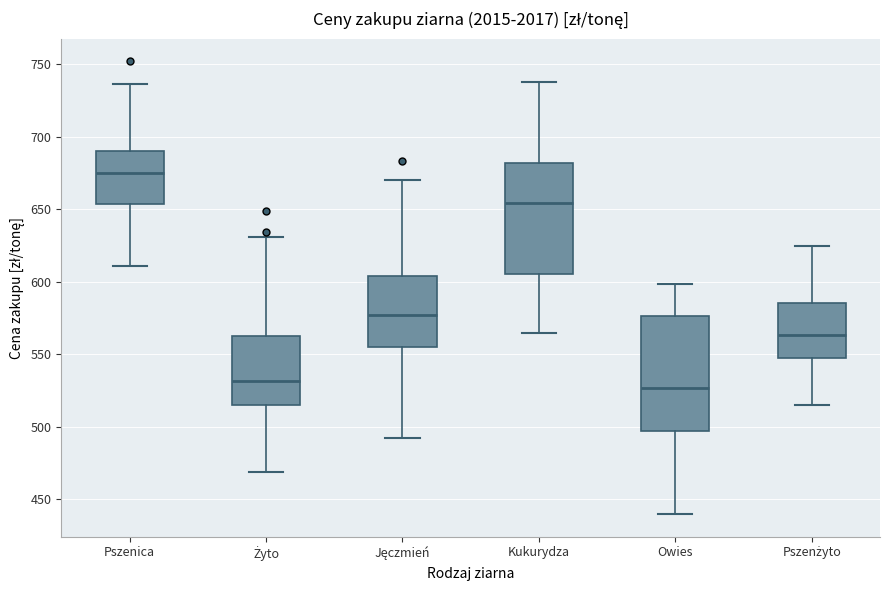

Reading left to right, transcribe this box plot: for each box, give where its median line is, the range the box spans, and where its two whiskers end, as read against the y-axis. The values are not printed on the chart, so give them approximately, as read against the axis.

Pszenica: median 675, box 655 to 690, whiskers 610 to 735
Żyto: median 530, box 515 to 560, whiskers 470 to 630
Jęczmień: median 575, box 555 to 605, whiskers 490 to 670
Kukurydza: median 655, box 605 to 680, whiskers 565 to 740
Owies: median 525, box 495 to 575, whiskers 440 to 600
Pszenżyto: median 565, box 545 to 585, whiskers 515 to 625